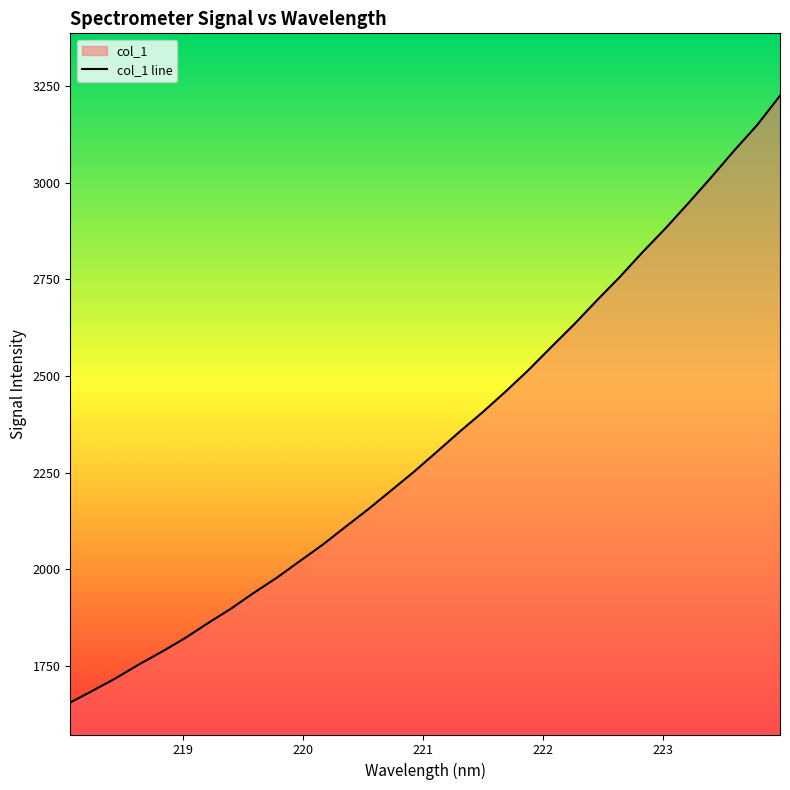

What is the sum of all values?

74721.4